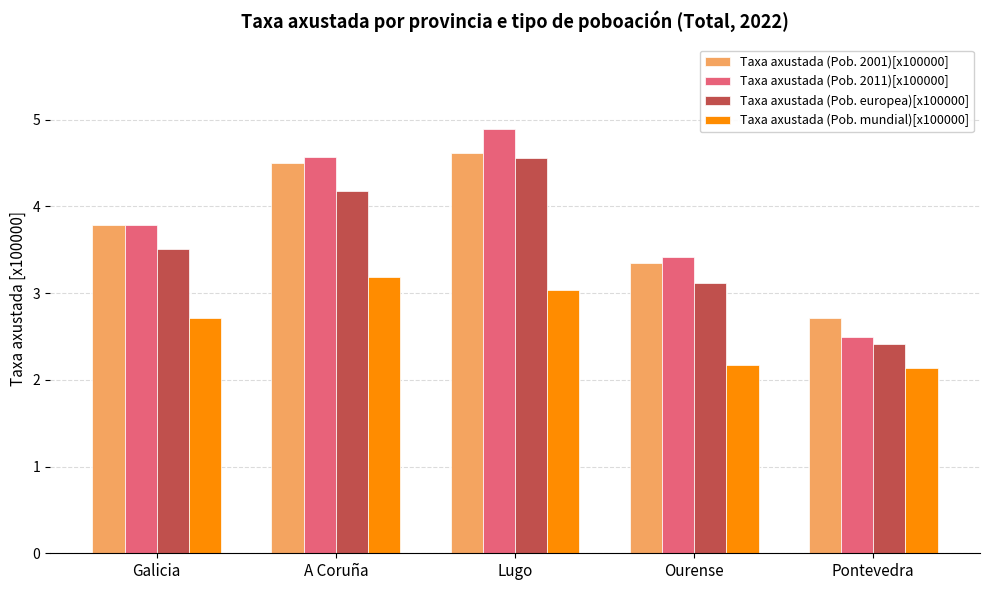

Which category has the highest value in the Taxa axustada (Pob. mundial)[x100000] series?

A Coruña